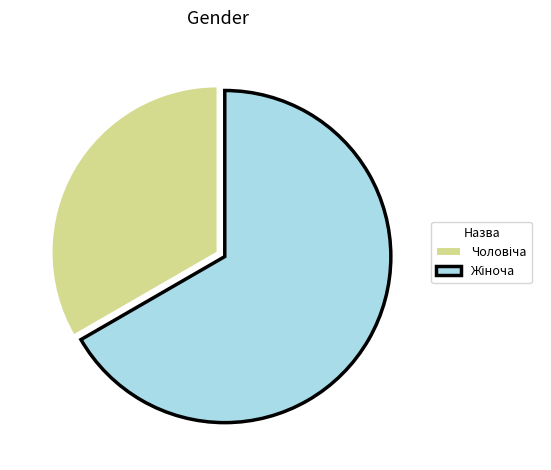

Is there any slice that represents more than half of the pie?

Yes